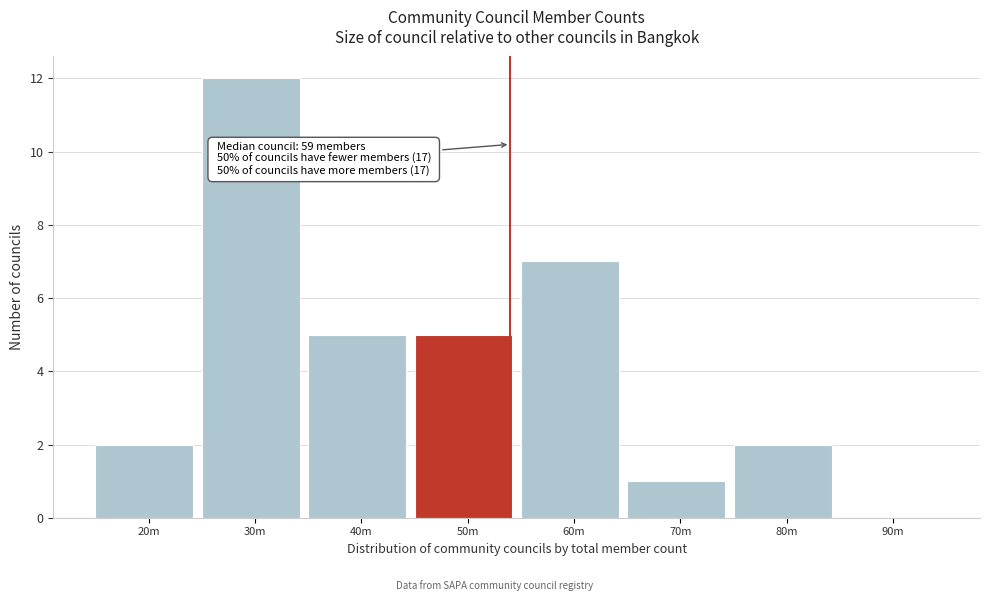

Reading left to right, list all the values displayed in this chart.

20m=2	30m=12	40m=5	50m=5	60m=7	70m=1	80m=2	90m=0